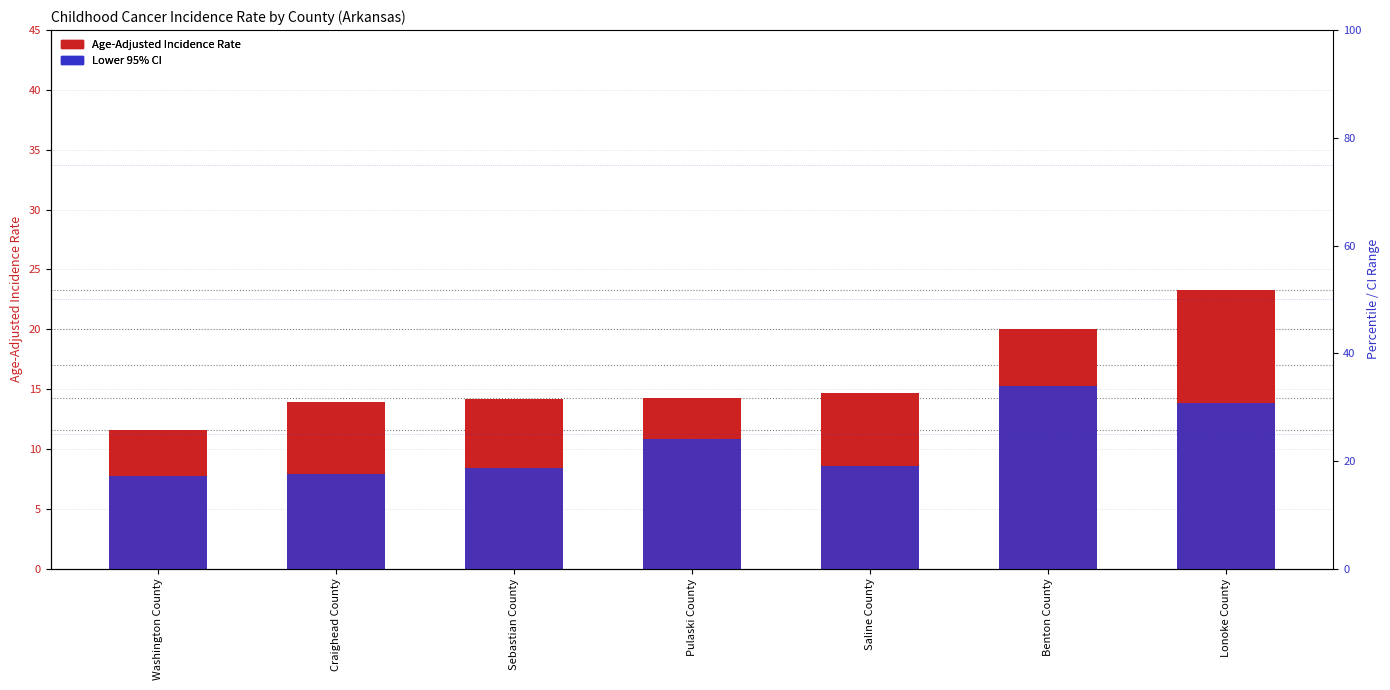

Reading left to right, what are all the values shown in this chart?

Age-Adjusted Incidence Rate: Washington County=11.6	Craighead County=13.9	Sebastian County=14.2	Pulaski County=14.3	Saline County=14.7	Benton County=20.0	Lonoke County=23.3
Lower 95% CI: Washington County=7.7	Craighead County=7.9	Sebastian County=8.4	Pulaski County=10.8	Saline County=8.6	Benton County=15.3	Lonoke County=13.8